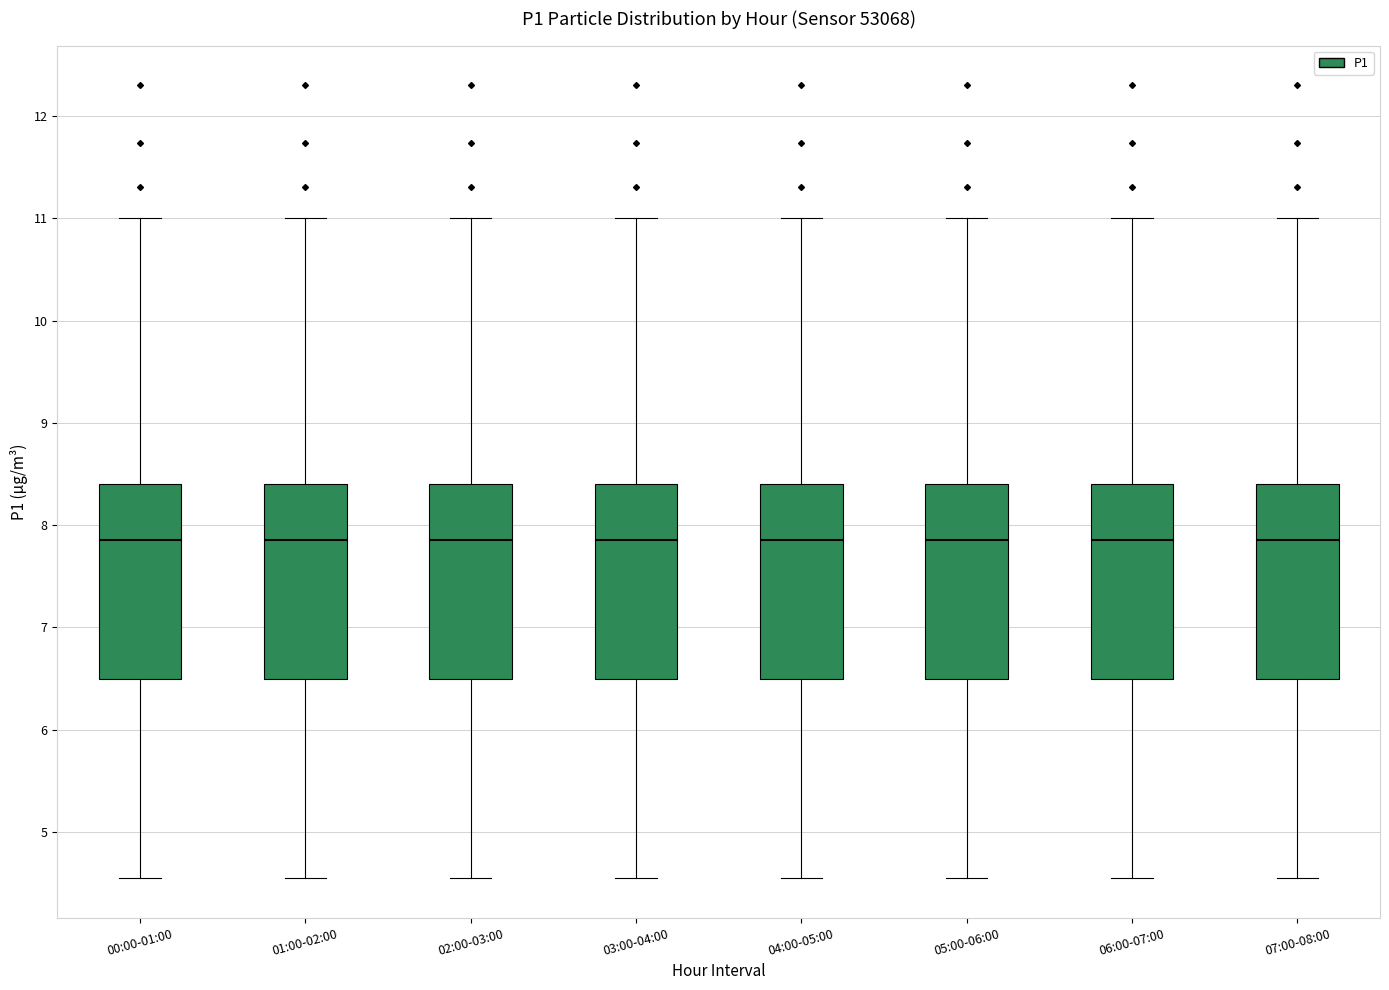

Reading left to right, transcribe this box plot: for each box, give where its median line is, the range the box spans, and where its two whiskers end, as read against the y-axis. The values are not printed on the chart, so give them approximately, as read against the axis.

00:00-01:00: median 7.9, box 6.5 to 8.4, whiskers 4.6 to 11.0
01:00-02:00: median 7.9, box 6.5 to 8.4, whiskers 4.6 to 11.0
02:00-03:00: median 7.9, box 6.5 to 8.4, whiskers 4.6 to 11.0
03:00-04:00: median 7.9, box 6.5 to 8.4, whiskers 4.6 to 11.0
04:00-05:00: median 7.9, box 6.5 to 8.4, whiskers 4.6 to 11.0
05:00-06:00: median 7.9, box 6.5 to 8.4, whiskers 4.6 to 11.0
06:00-07:00: median 7.9, box 6.5 to 8.4, whiskers 4.6 to 11.0
07:00-08:00: median 7.9, box 6.5 to 8.4, whiskers 4.6 to 11.0